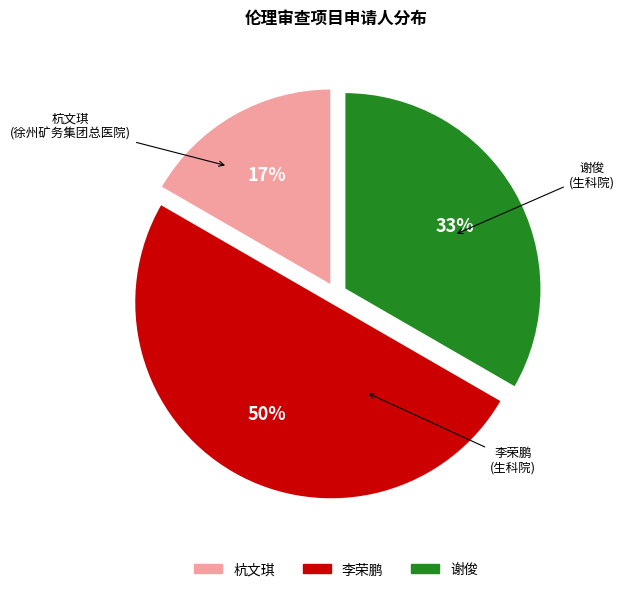

To the nearest percent, what percentage of the pie is 谢俊?

33%